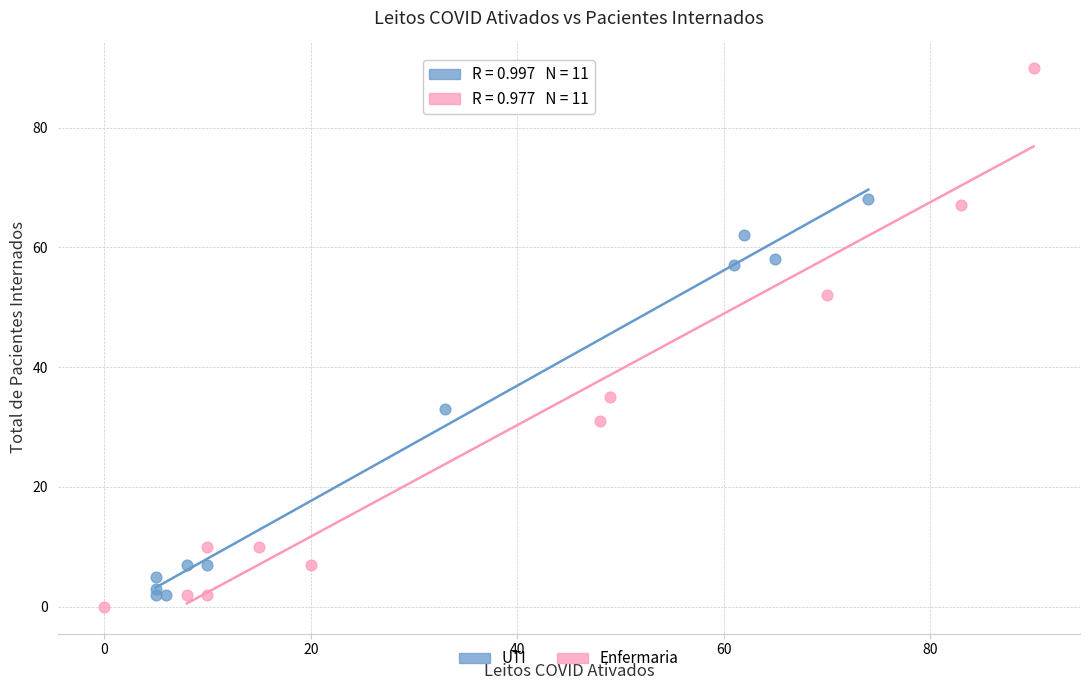

Which series has the widest spread of Y values?

Enfermaria